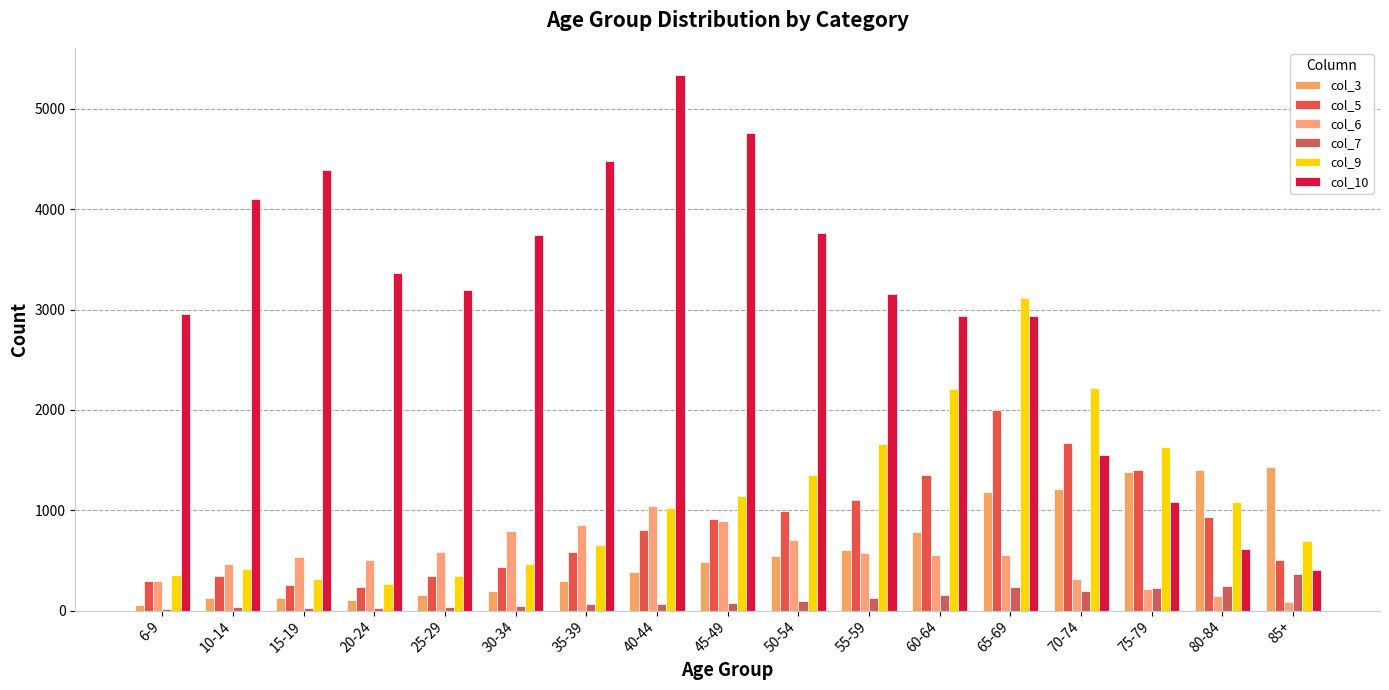

How many series are shown in this chart?

6